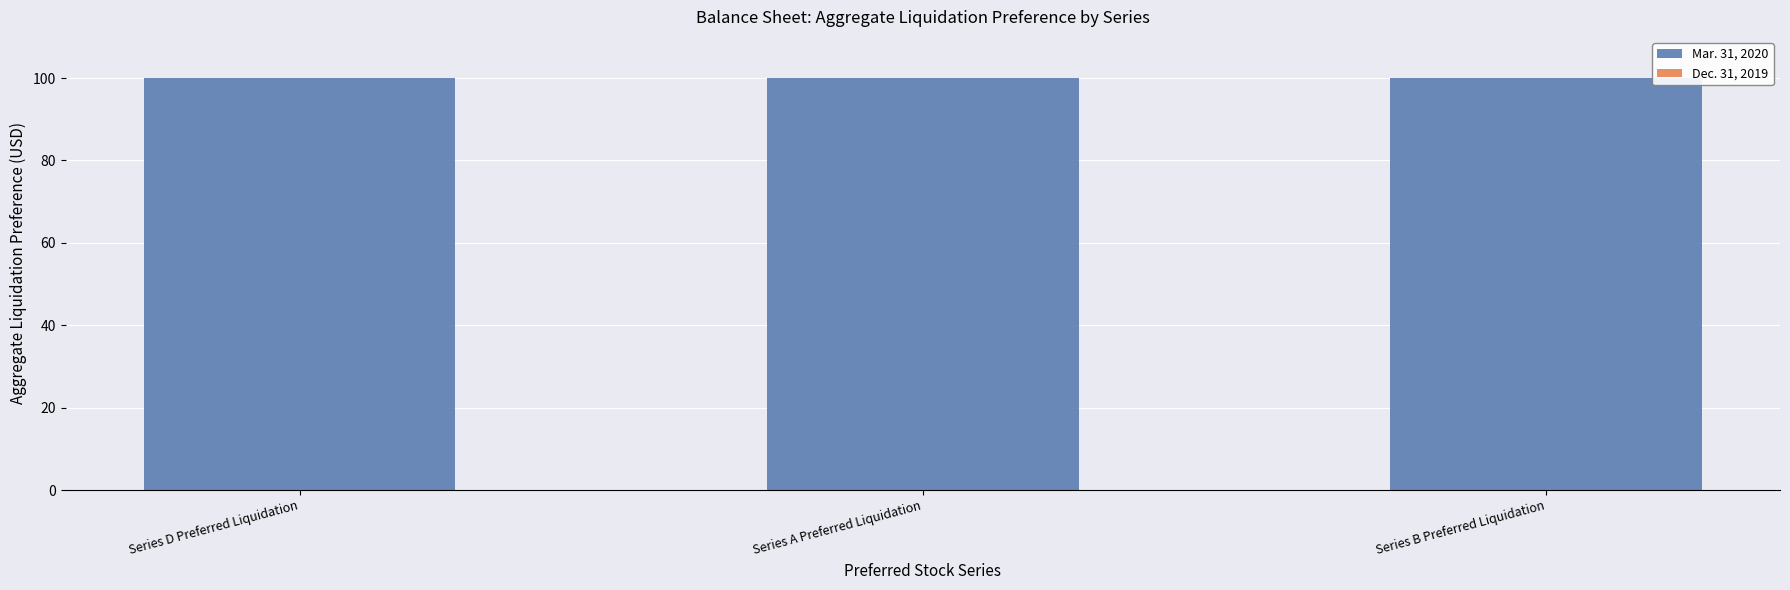

How many bars are there in each group?

2